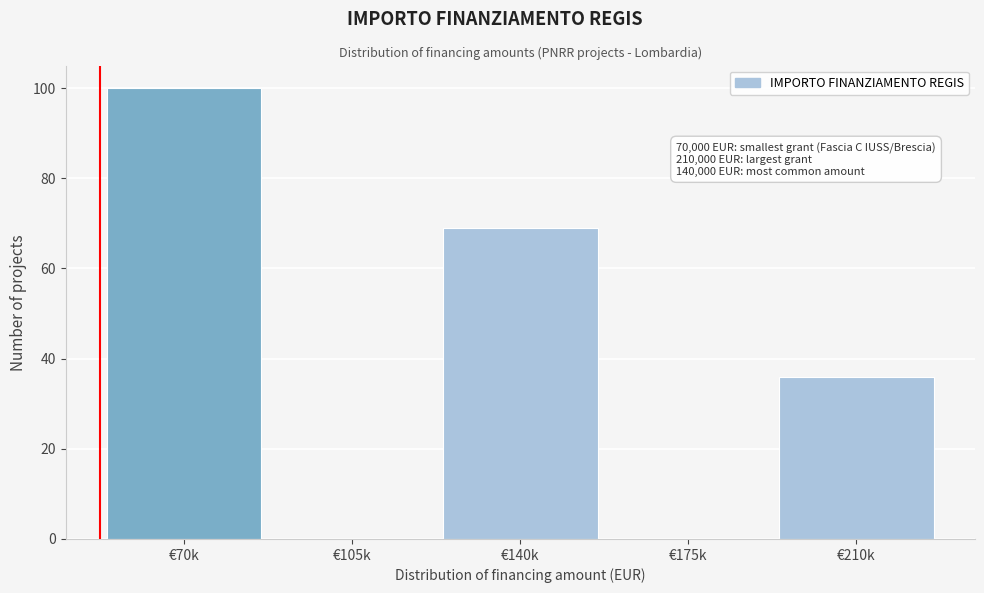

Reading right to left, transcribe all the data shown in this chart.

€210k=36	€175k=0	€140k=69	€105k=0	€70k=100